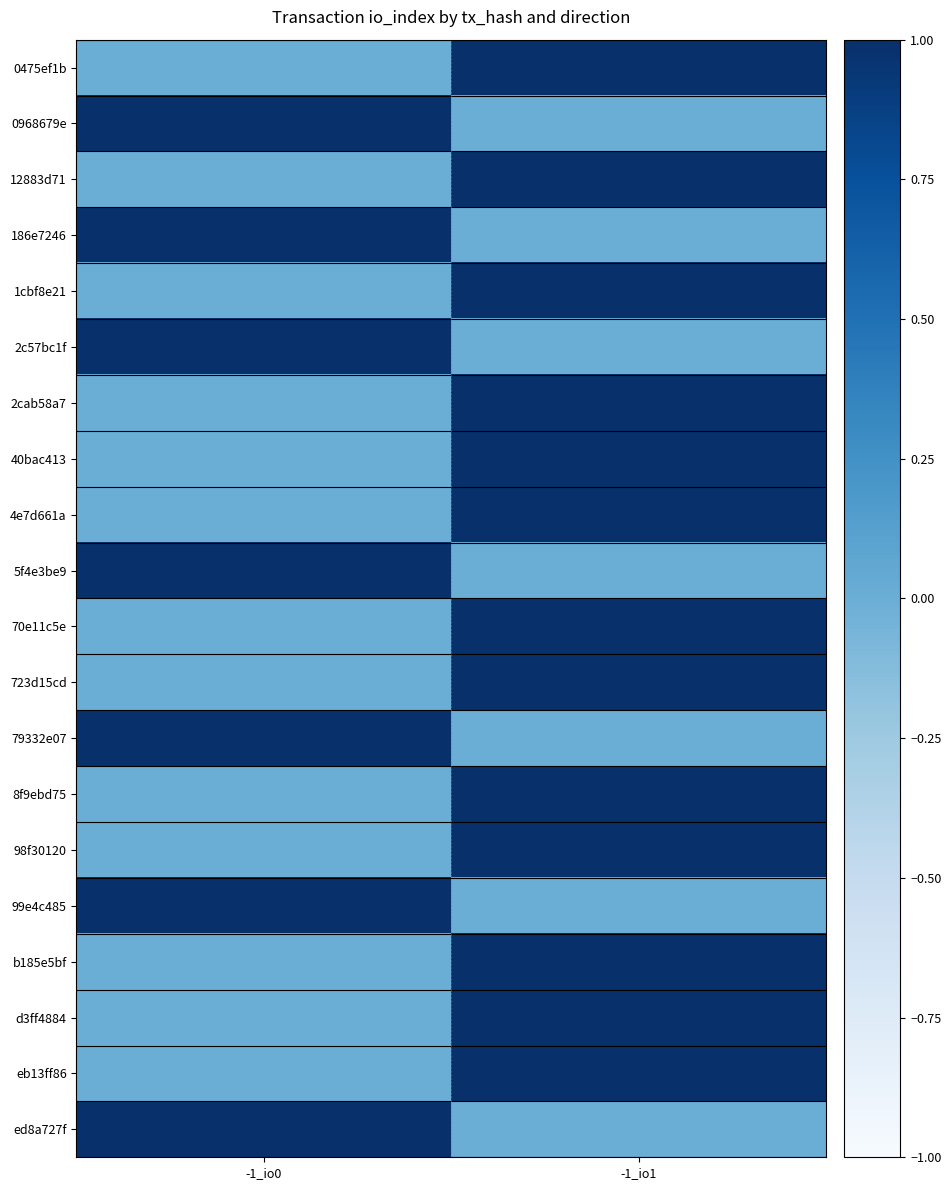

Rank the series at -1_io1 from lowest to highest value.

0968679e, 186e7246, 2c57bc1f, 5f4e3be9, 79332e07, 99e4c485, ed8a727f, 0475ef1b, 12883d71, 1cbf8e21, 2cab58a7, 40bac413, 4e7d661a, 70e11c5e, 723d15cd, 8f9ebd75, 98f30120, b185e5bf, d3ff4884, eb13ff86